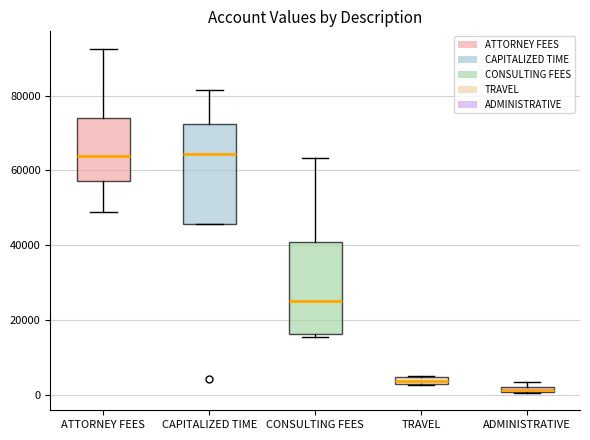

Where is the upper edge of the box for TRAVEL on the y-axis? The values are not printed on the chart, so give them approximately, as read against the axis.

4000